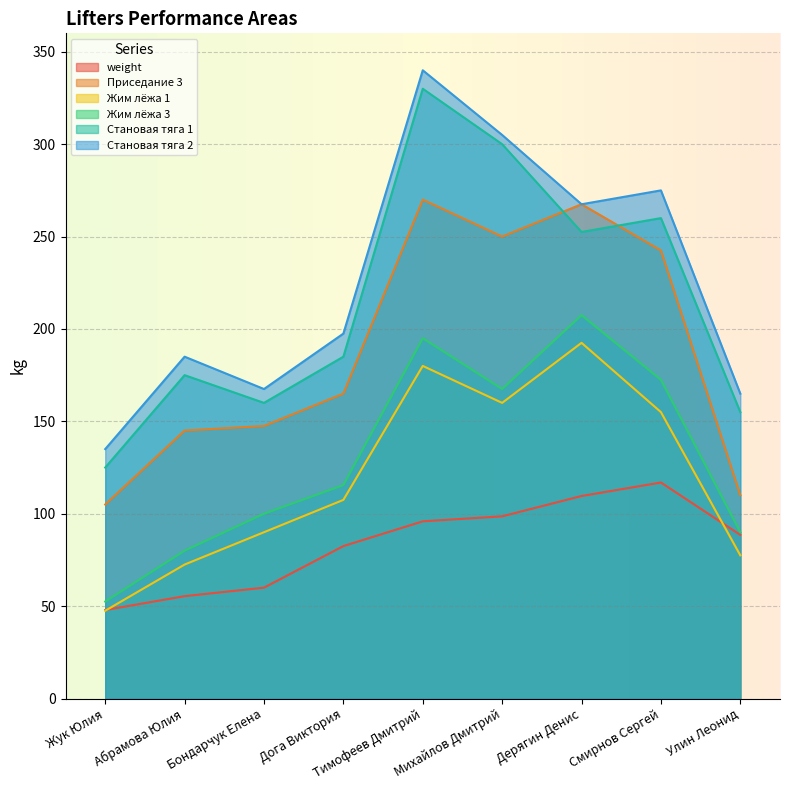

What is the difference between the maximum and minimum values in the Становая тяга 1 series?

205.0